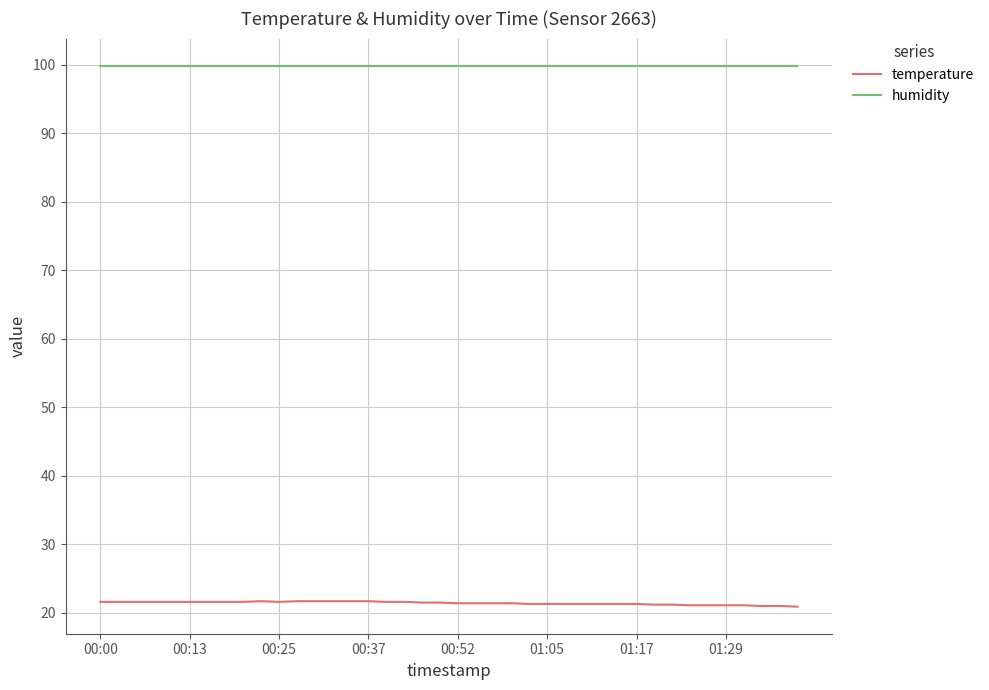

What is the minimum value shown in the chart?

20.9